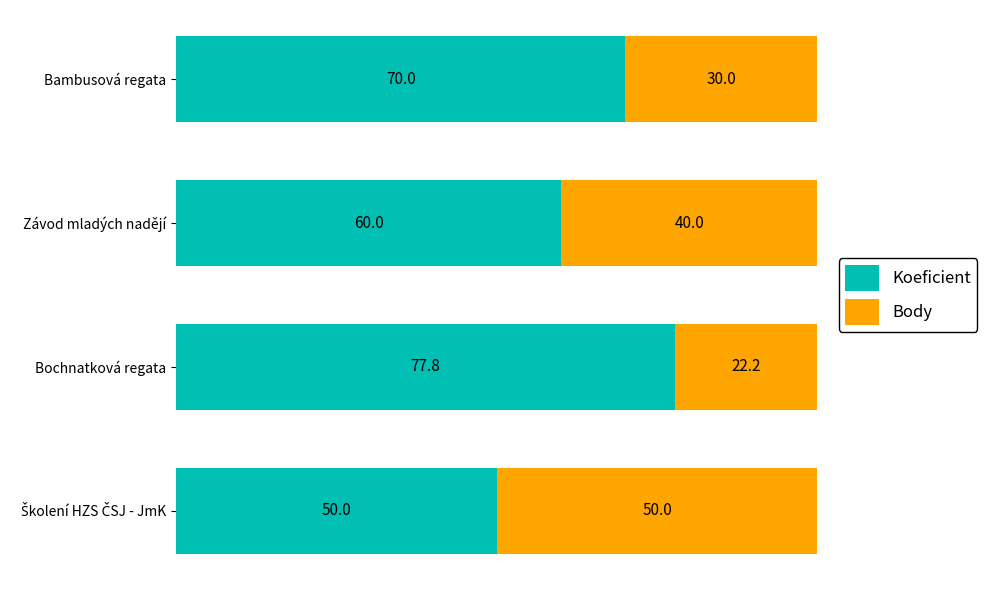

What is the approximate value of Koeficient at Bambusová regata?

70.0